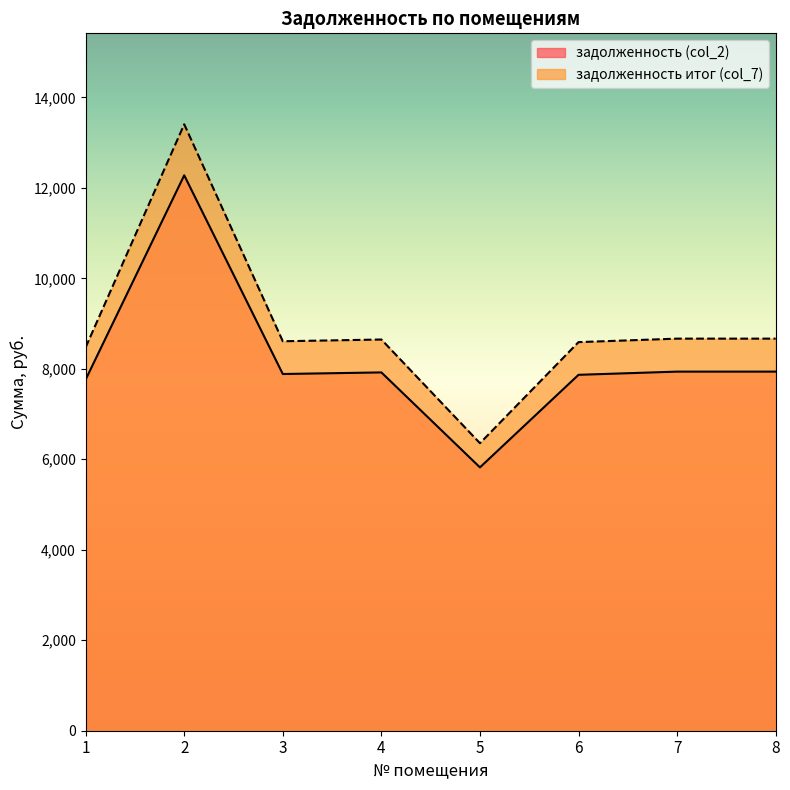

What is the difference between the maximum and minimum values in the задолженность итог (col_7) series?

7049.2